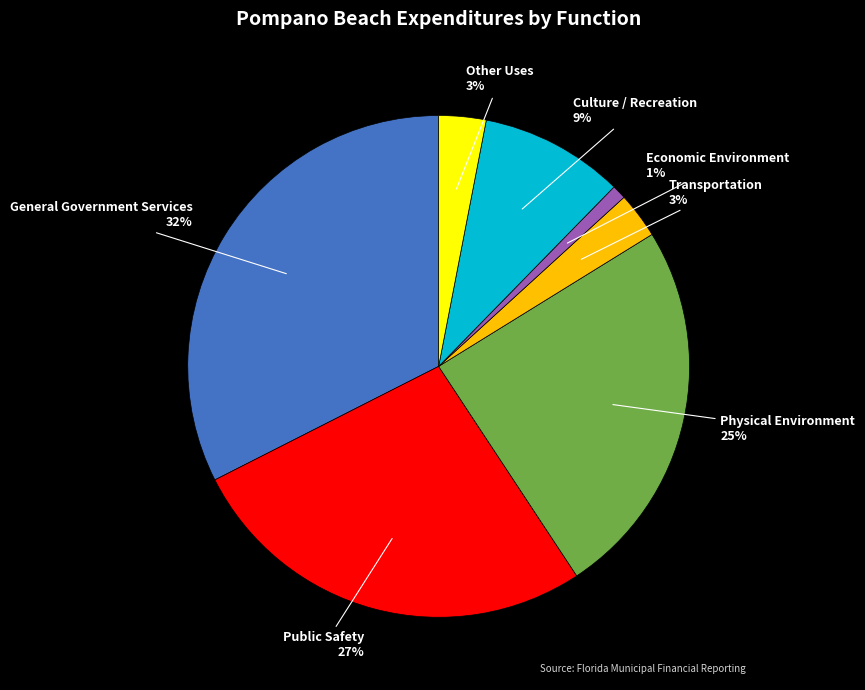

Is it true that General Government Services is 32% of the pie?

True